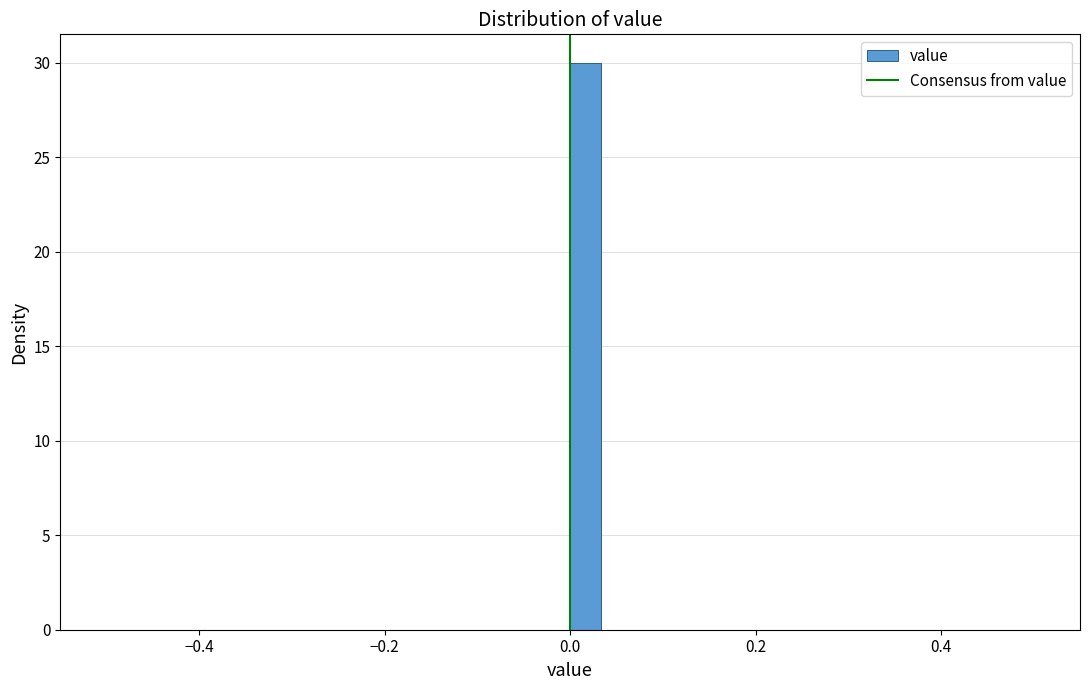

Around what value on the x-axis is the tallest bar? Give the approximate position of its centre, as read against the axis.

0.02